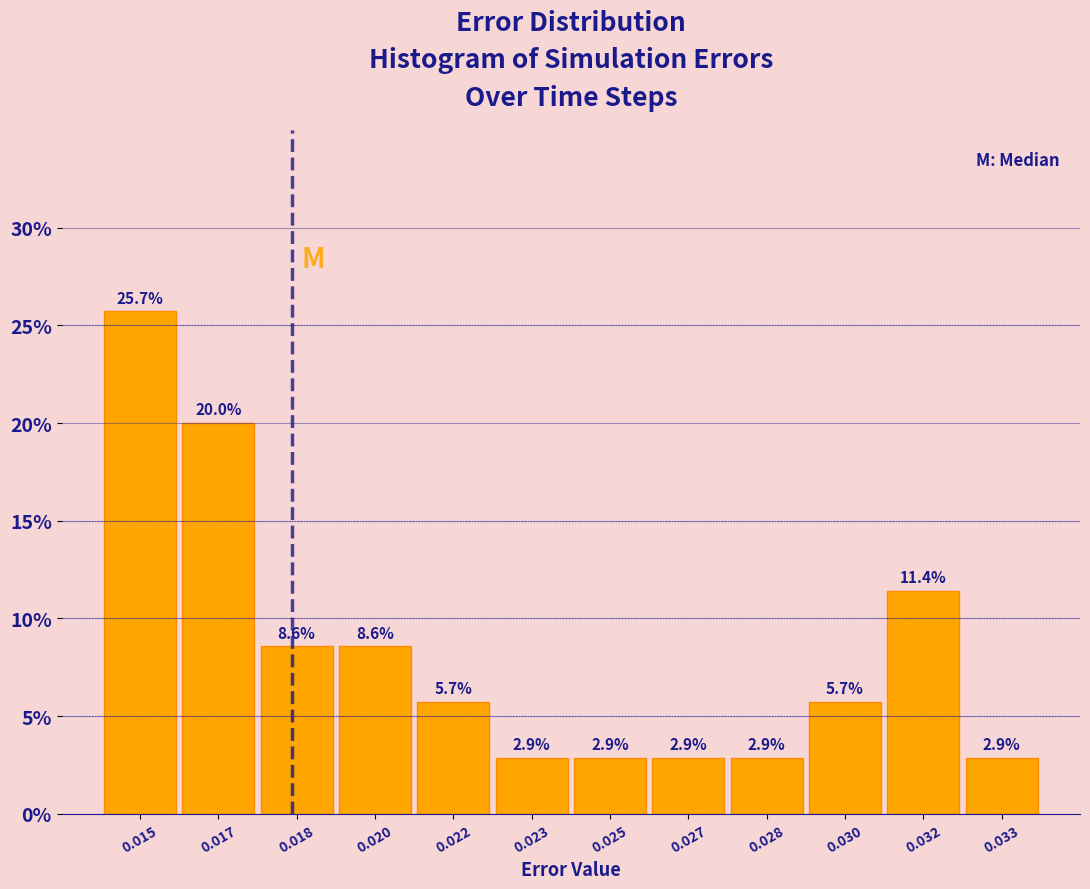

Reading left to right, what are all the values shown in this chart?

0.015=25.7	0.017=20.0	0.018=8.6	0.020=8.6	0.022=5.7	0.023=2.9	0.025=2.9	0.027=2.9	0.028=2.9	0.030=5.7	0.032=11.4	0.033=2.9